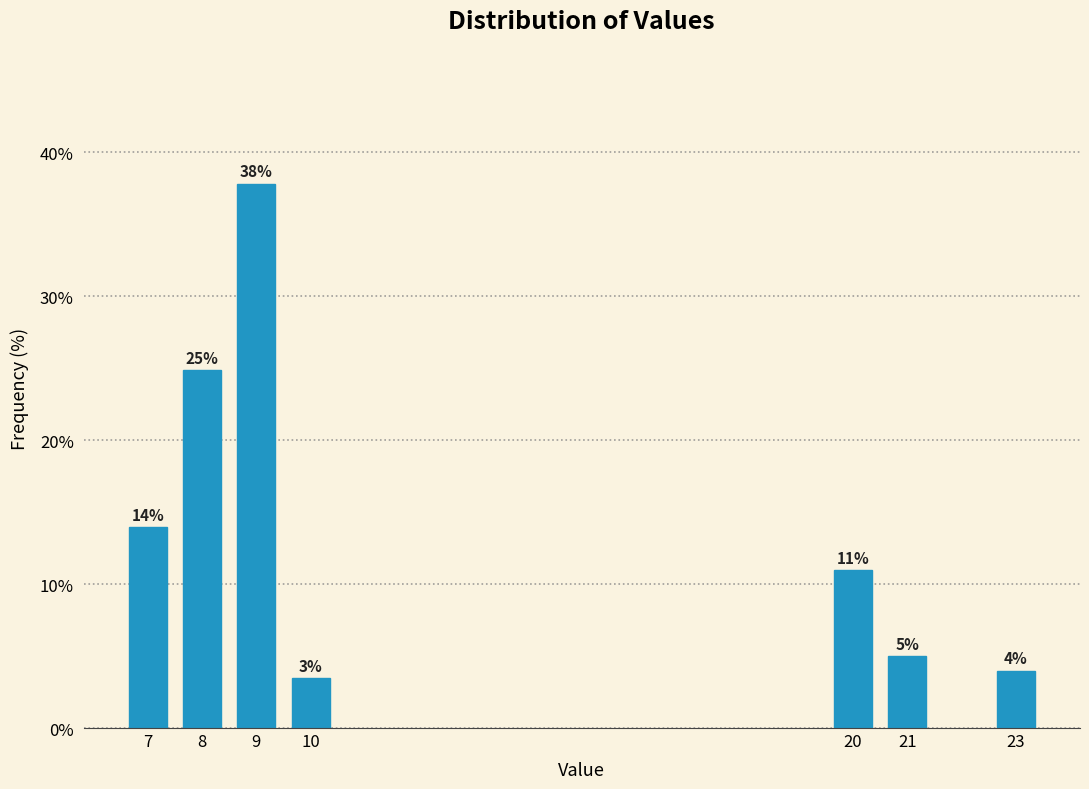

Where does the data first go above 10?

7